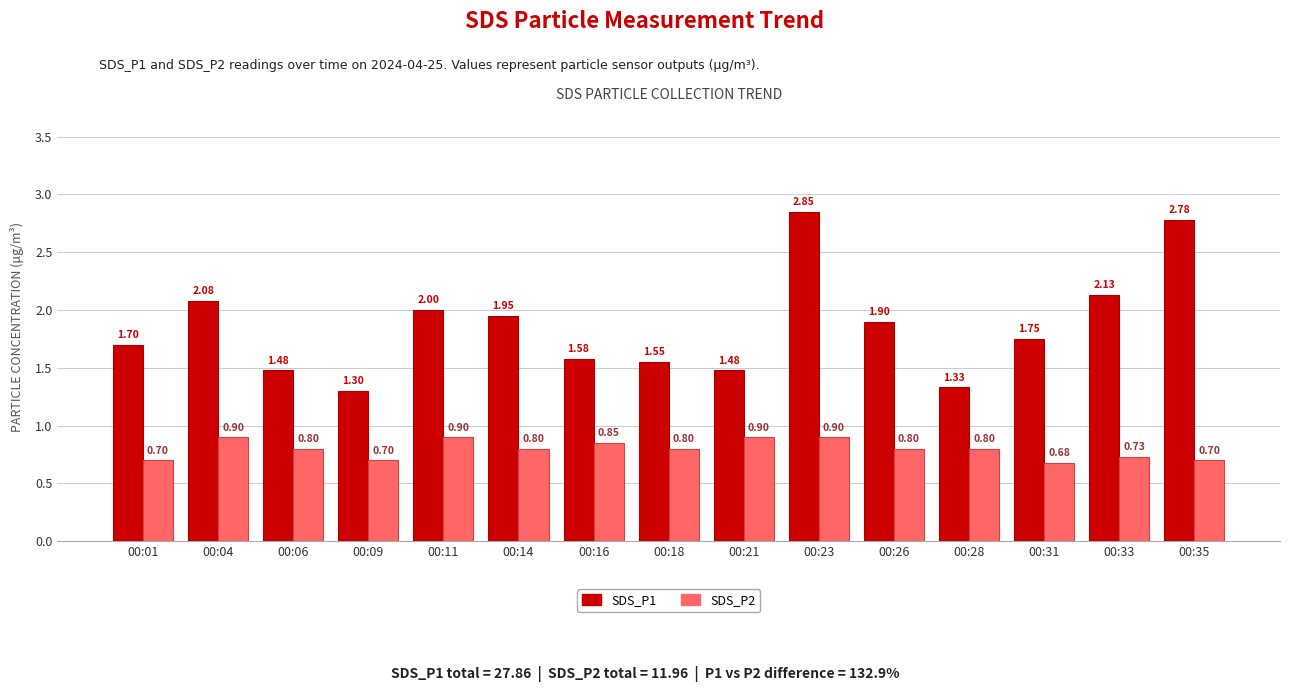

Is the value of SDS_P2 at 00:18 greater than the value of SDS_P1 at 00:11?

No